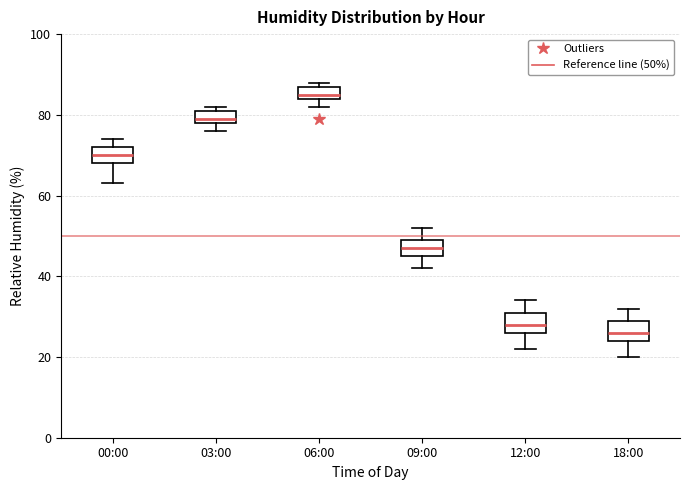

Reading left to right, read every box against the y-axis: the position of its median line, the range the box covers, and the ends of its whiskers. The values are not printed on the chart, so give them approximately, as read against the axis.

00:00: median 70, box 68 to 72, whiskers 64 to 74
03:00: median 80, box 78 to 82, whiskers 76 to 82 (just above the box's upper edge)
06:00: median 86, box 84 to 88, whiskers 82 to 88 (just above the box's upper edge)
09:00: median 48, box 46 to 50, whiskers 42 to 52
12:00: median 28, box 26 to 32, whiskers 22 to 34
18:00: median 26, box 24 to 30, whiskers 20 to 32